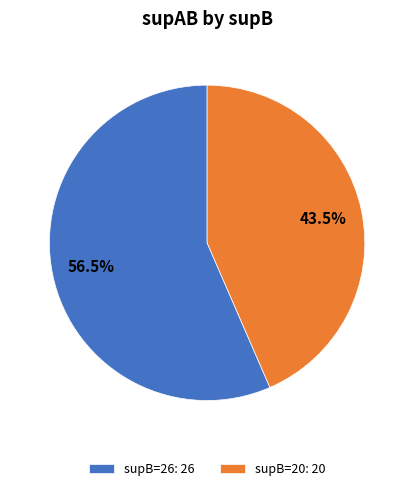

What is the smallest slice in the pie chart?

supB=20: 20